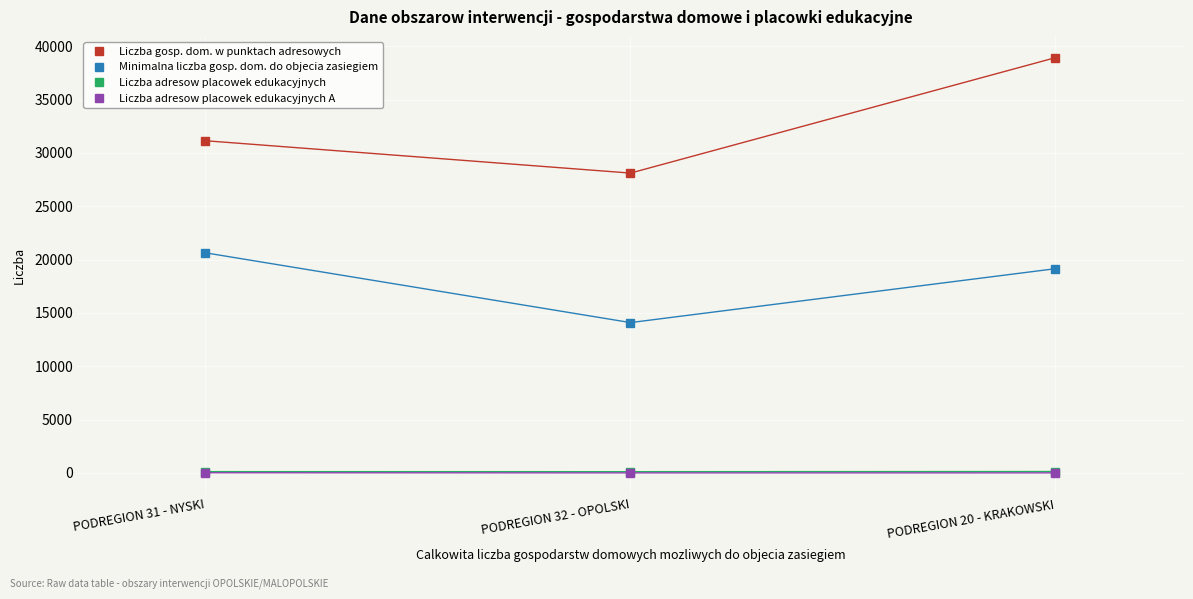

How many lines are shown in the chart?

4